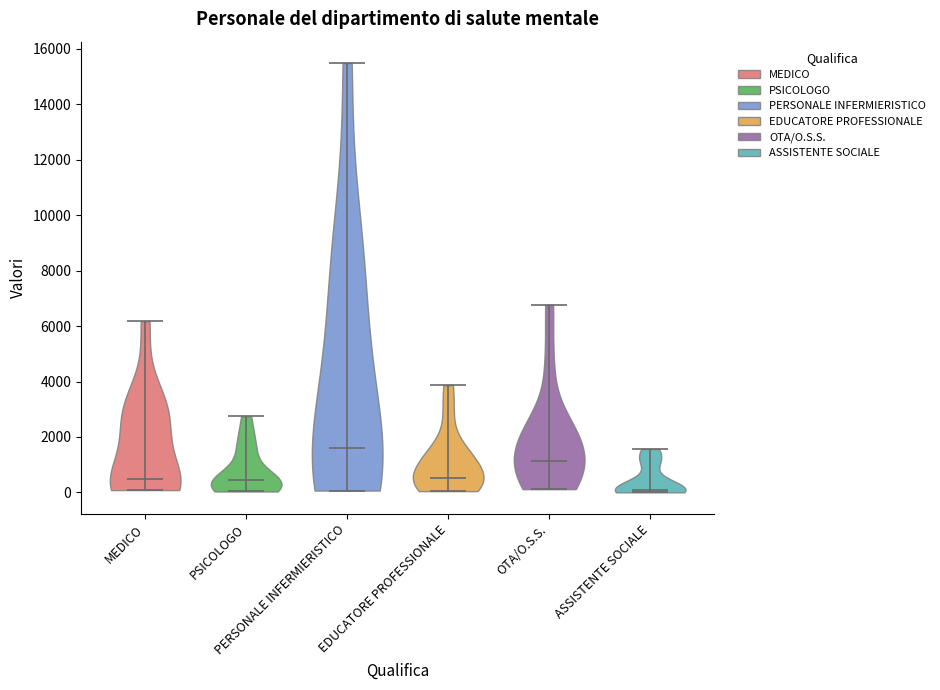

What is the highest point the violin for ASSISTENTE SOCIALE reaches on the y-axis? The values are not printed on the chart, so give them approximately, as read against the axis.

1600